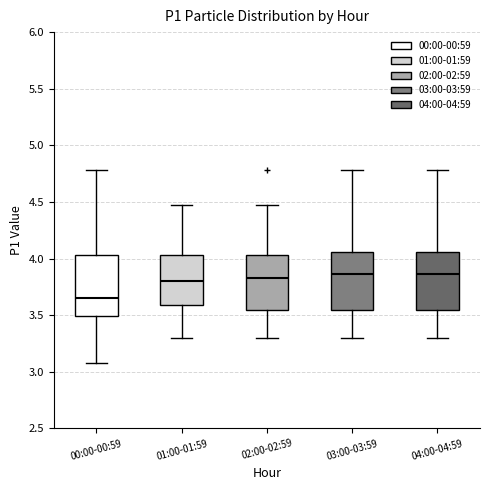

Which box has the lowest median line?

00:00-00:59